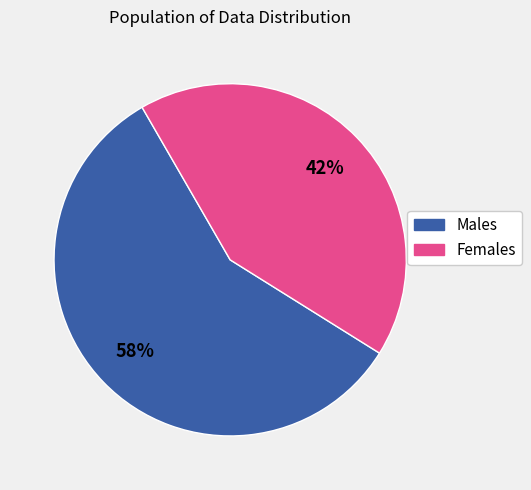

To the nearest percent, what is the average slice percentage?

50%